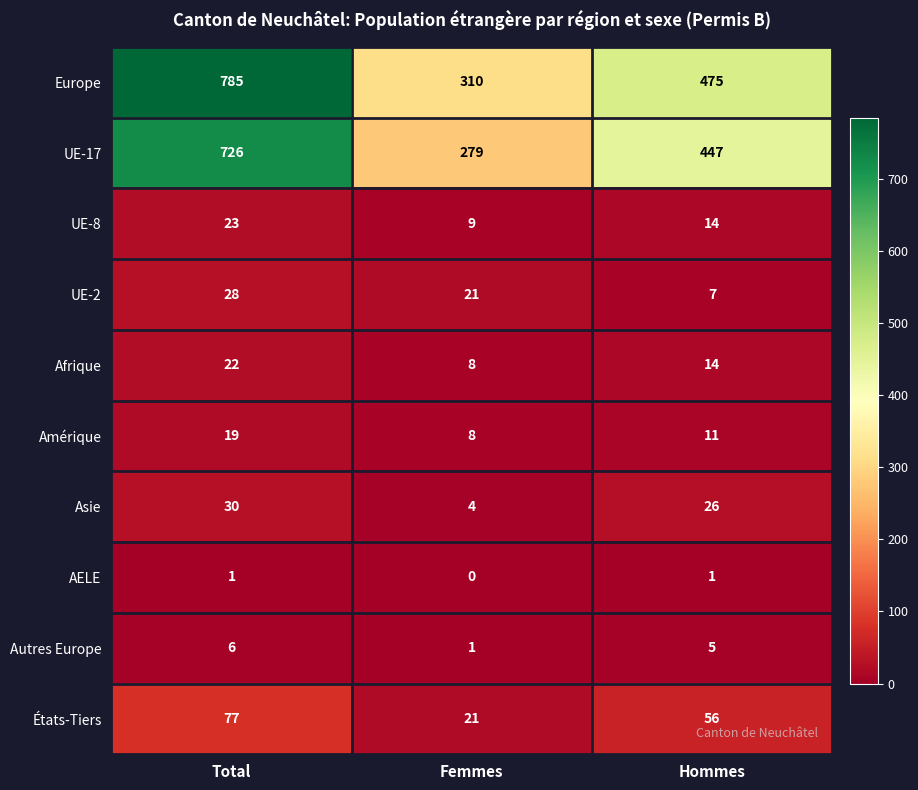

What is the total value across all series at Hommes?

1056